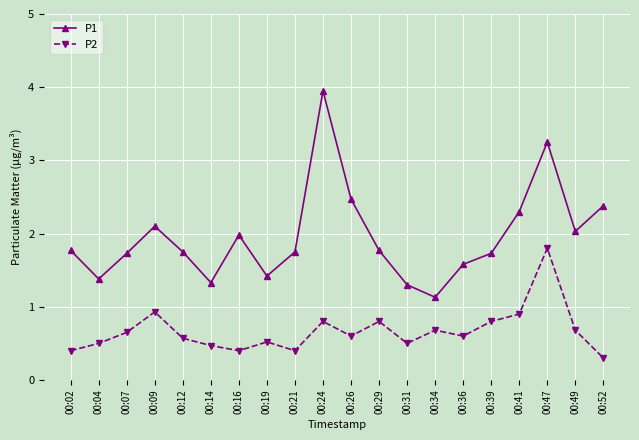

At which category does the chart reach its minimum across all series?

00:52